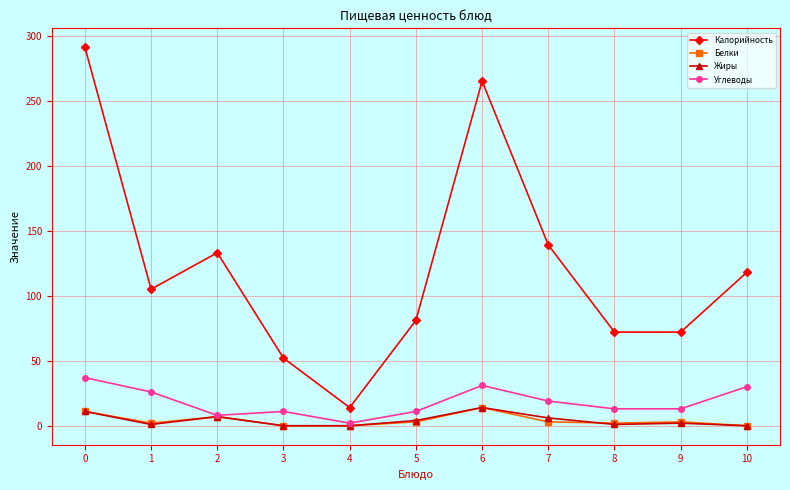

Which series has the largest range (max minus min)?

Калорийность